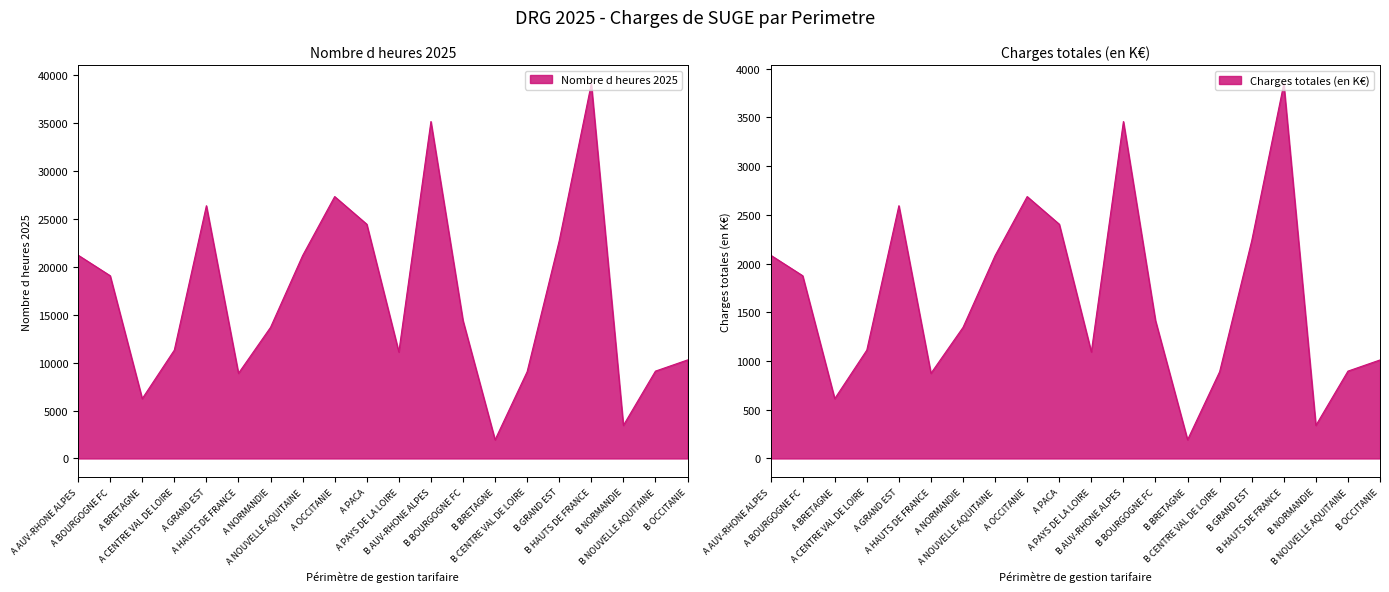

At which category does Charges totales (en K€) reach its first local peak?

A GRAND EST